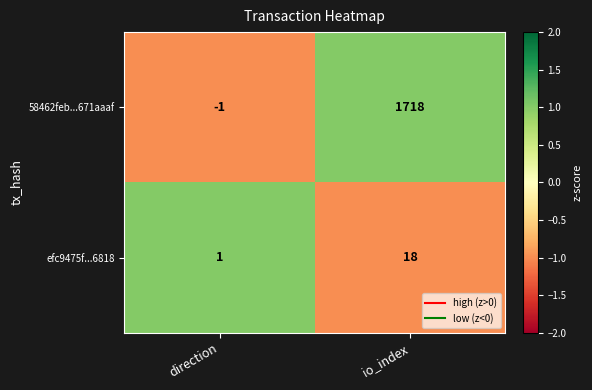

What is the difference between the efc9475f...6818 values at direction and io_index?

17